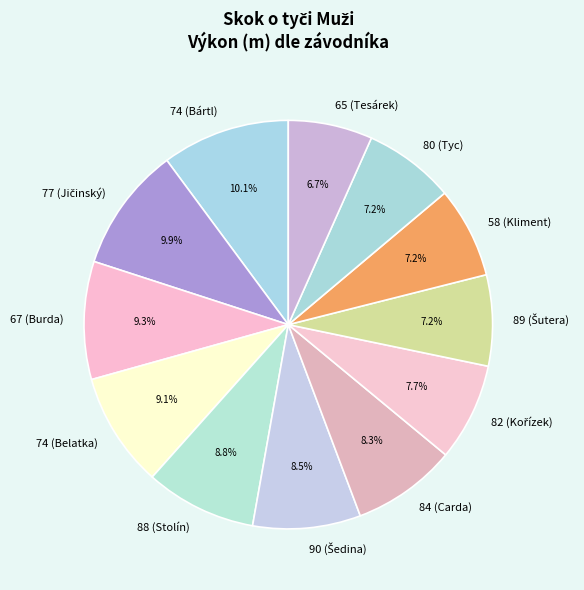

Does any single category account for the majority?

No